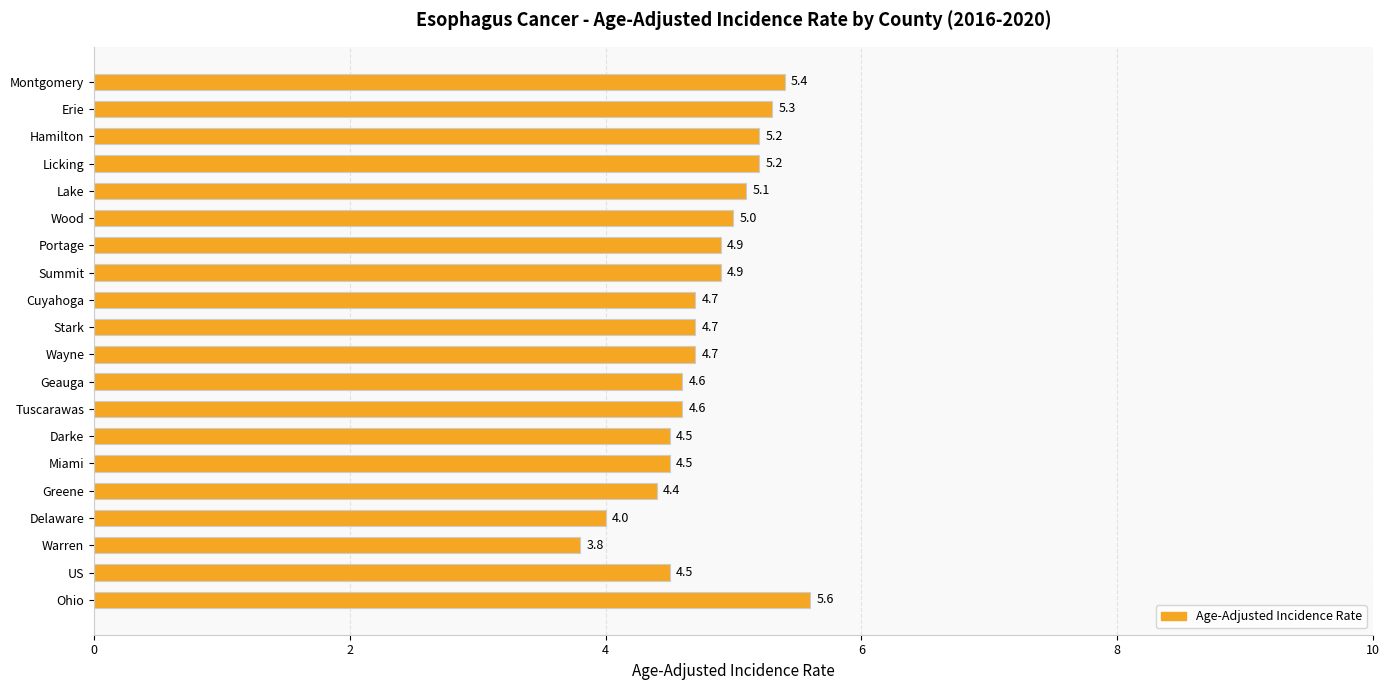

What is the maximum value shown in the chart?

5.6